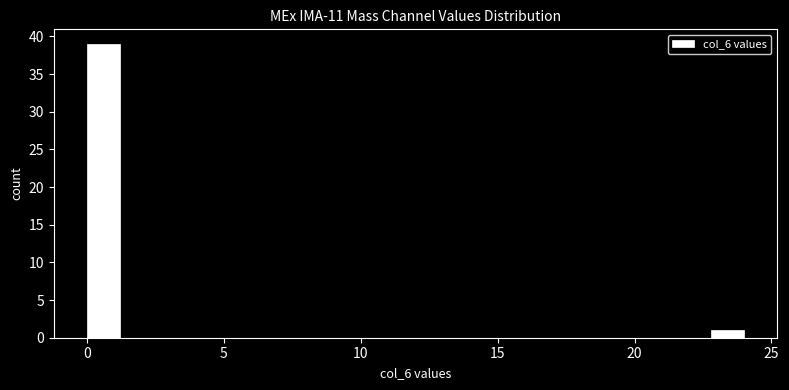

Around what value on the x-axis is the tallest bar? Give the approximate position of its centre, as read against the axis.

0.5